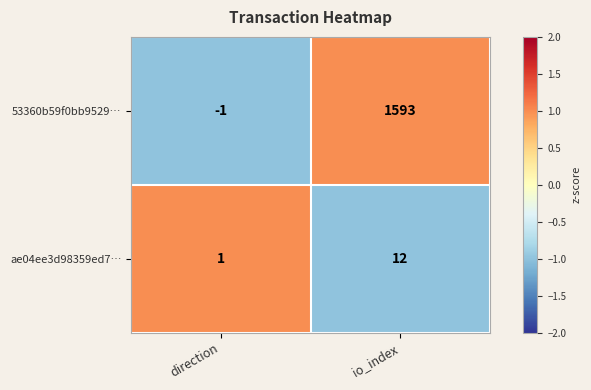

Which series has the largest total across all categories?

53360b59f0bb9529…